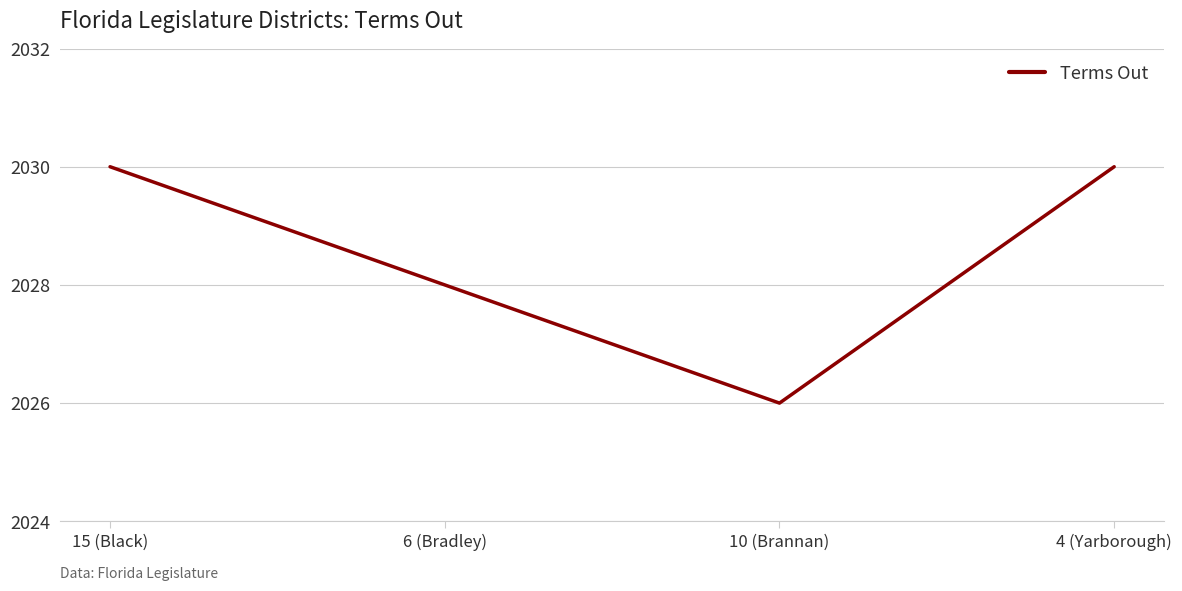

At which category does the data reach its first local valley?

10 (Brannan)